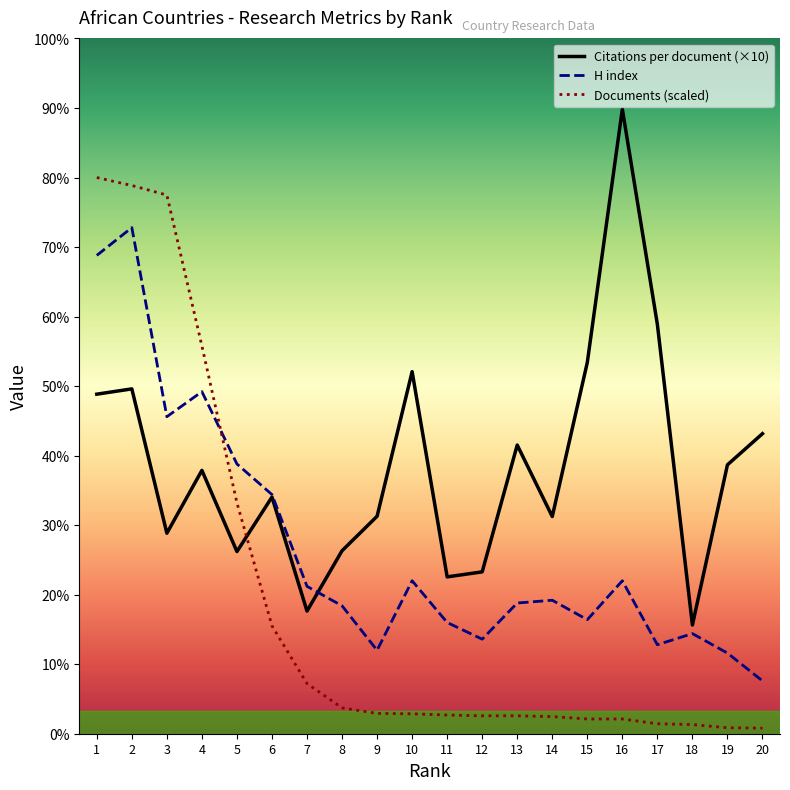

True or false: Documents has more than 0 points higher than both neighbors.

False